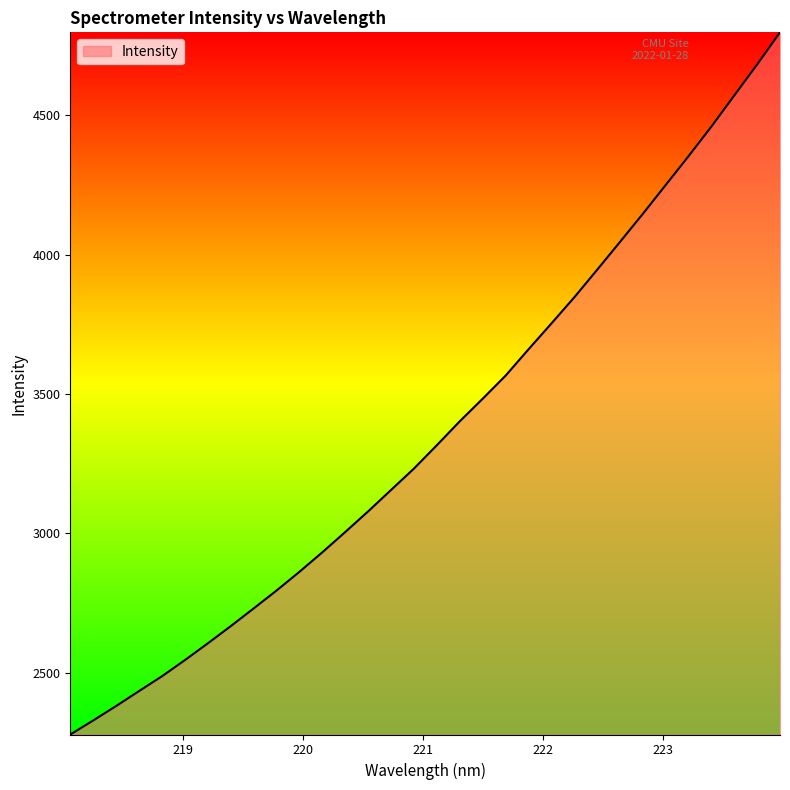

What is the greatest value displayed?

4798.0